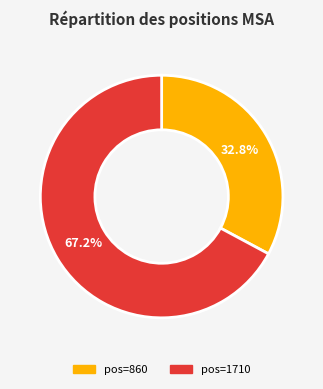

Is there a majority slice in this chart?

Yes